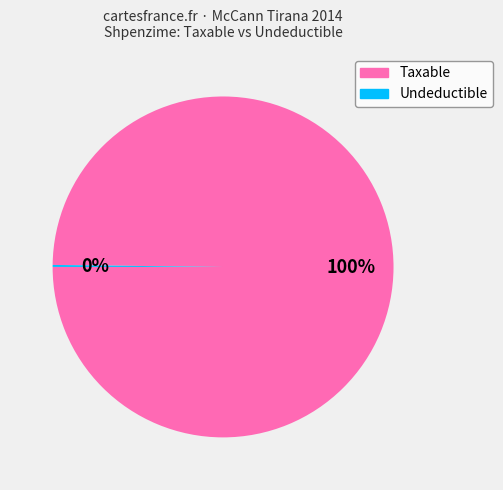

Does Taxable account for over 50% of the chart?

Yes